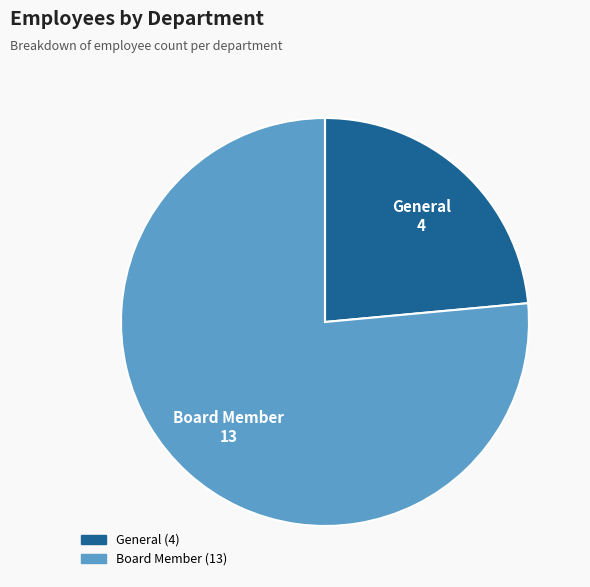

Is it true that Board Member is 76% of the pie?

True